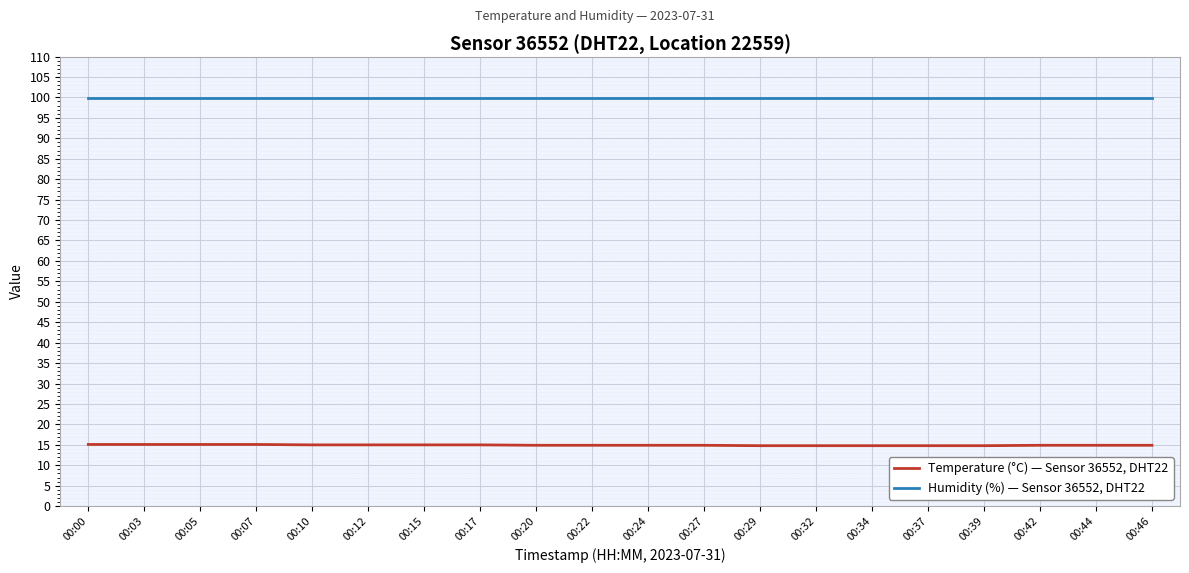

Which series has the largest total across all categories?

Humidity (%) — Sensor 36552, DHT22